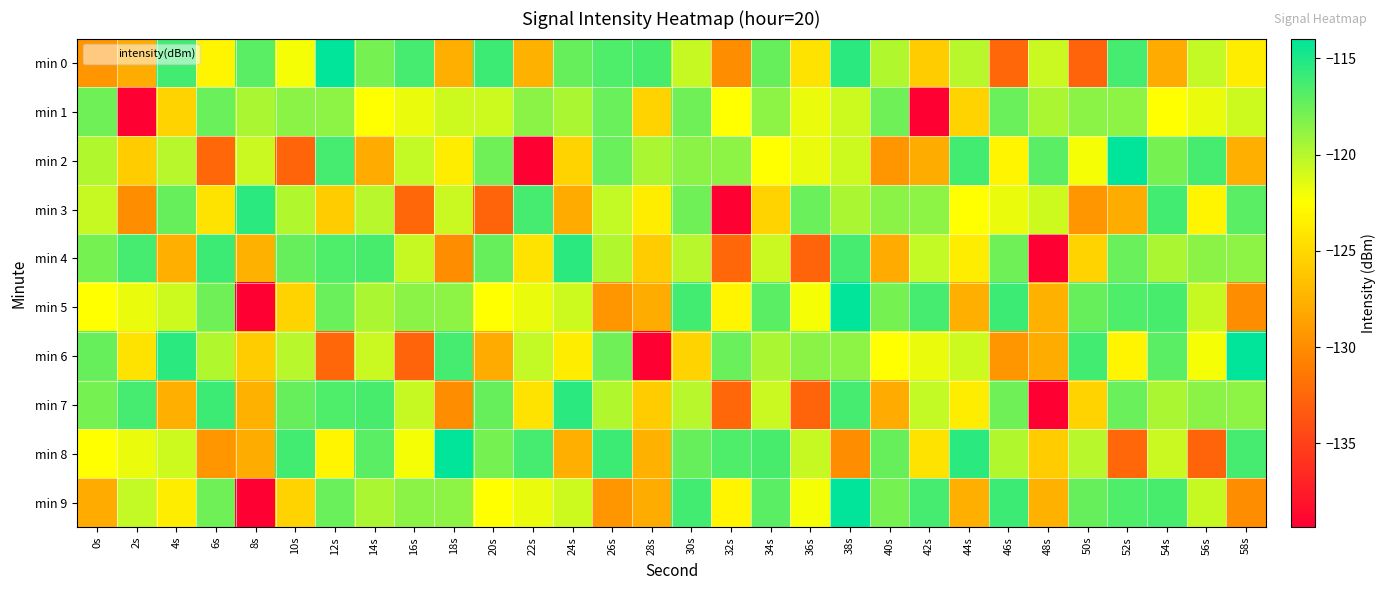

Which series has the widest spread of values?

min 2